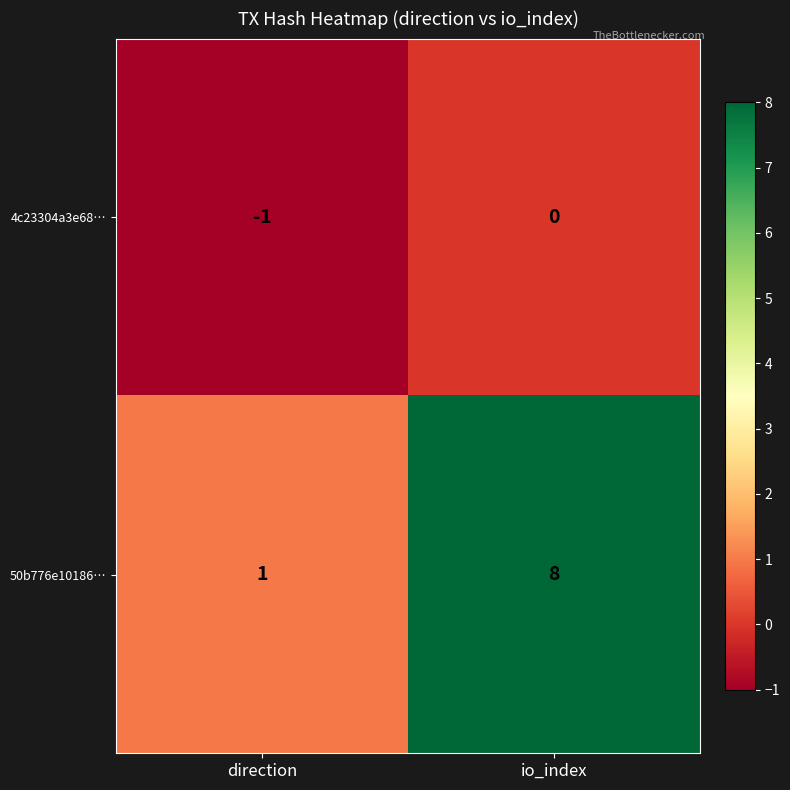

What is the difference between the highest and lowest values at io_index?

8